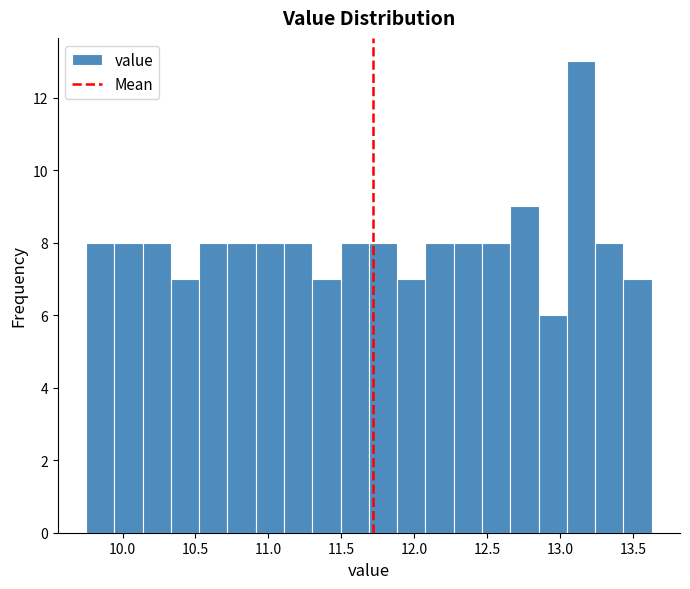

Around what value on the x-axis is the tallest bar? Give the approximate position of its centre, as read against the axis.

13.15